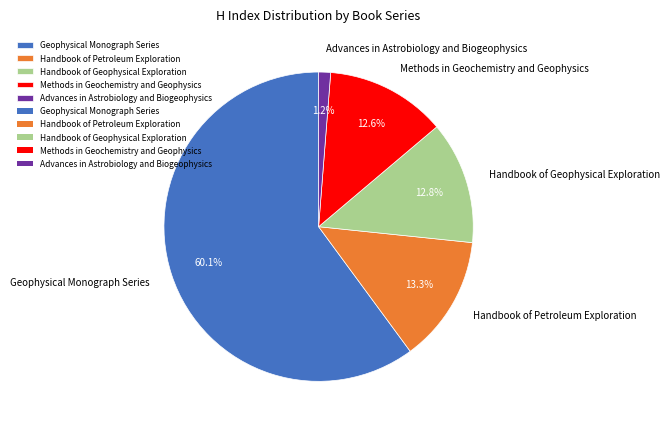

Between Advances in Astrobiology and Biogeophysics and Handbook of Petroleum Exploration, which is larger?

Handbook of Petroleum Exploration